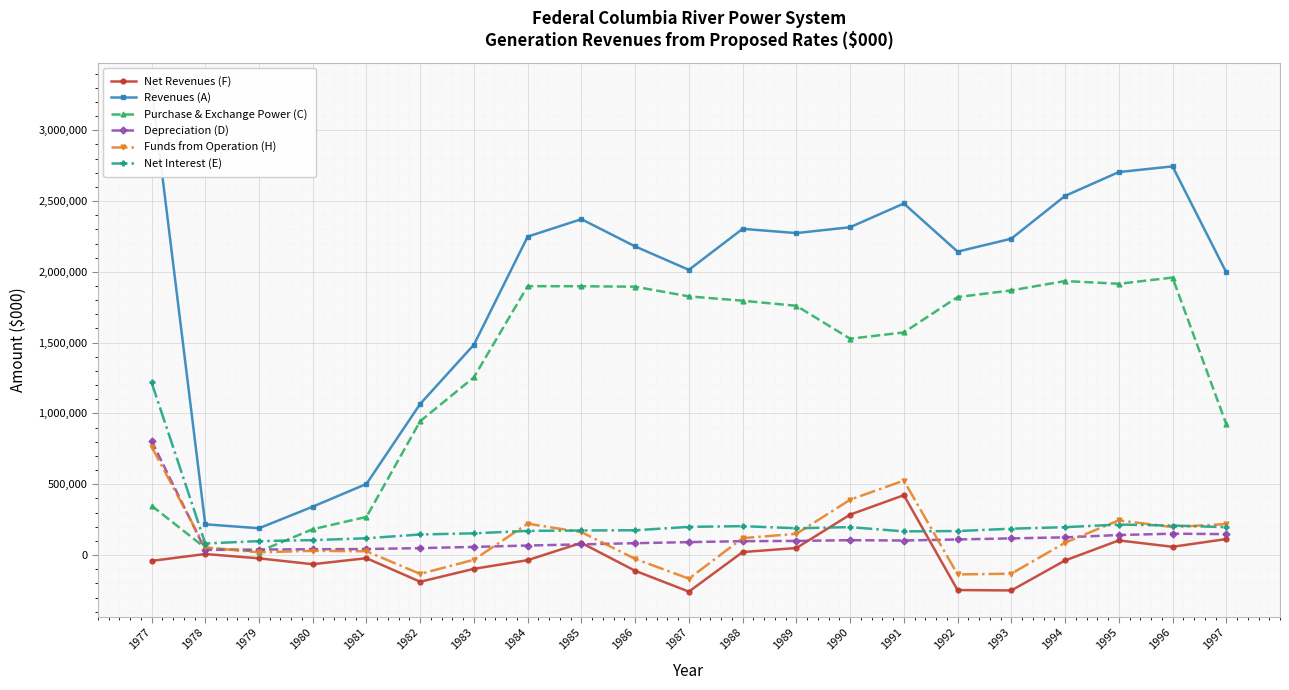

True or false: Net Revenues (F) has a value of -38326 at 1982.

False